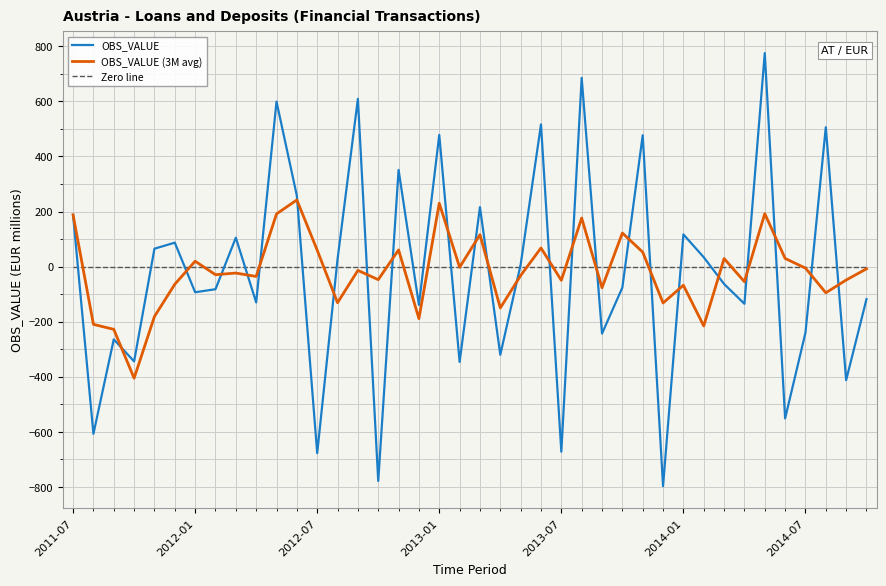

List the series in order of their peak value, lowest first.

Zero line, OBS_VALUE (3M avg), OBS_VALUE